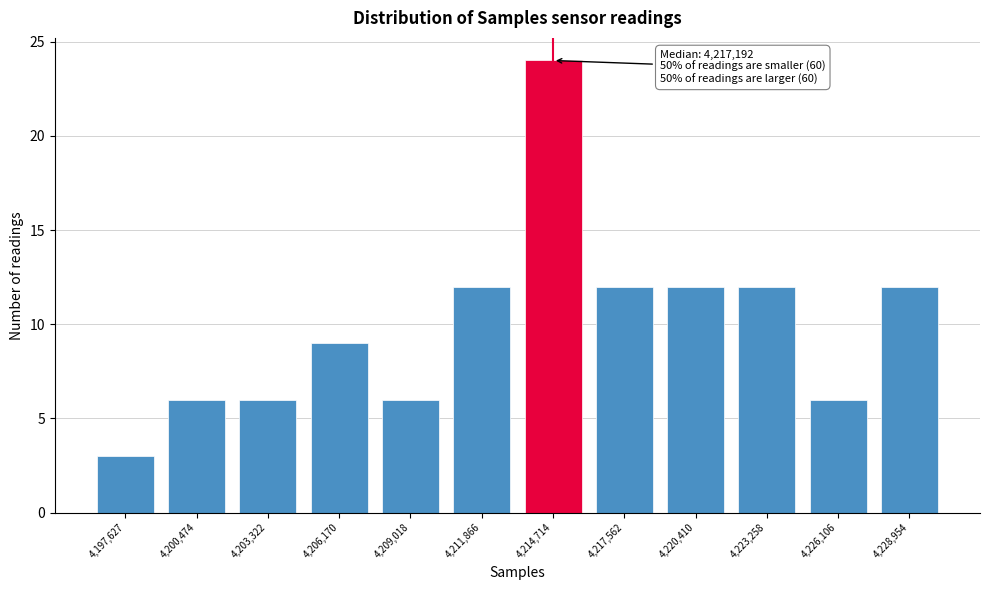

Reading left to right, extract all data points from this chart.

3	6	6	9	6	12	24	12	12	12	6	12